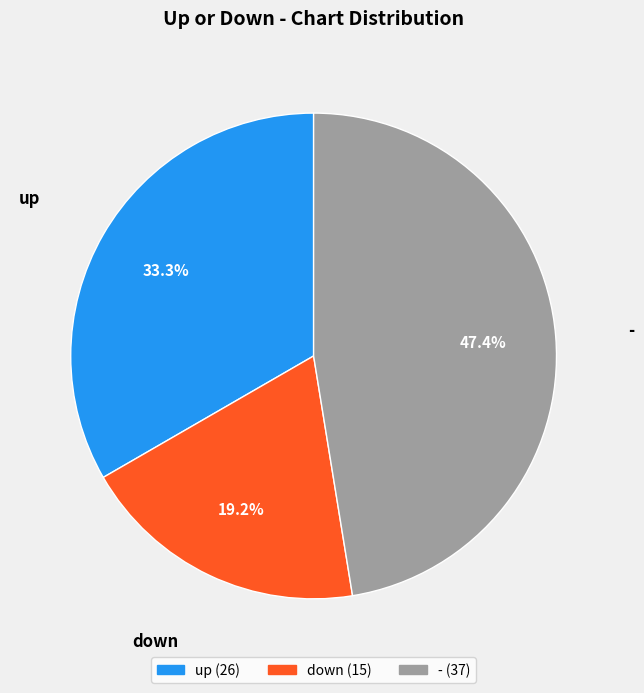

Does up account for over 50% of the chart?

No